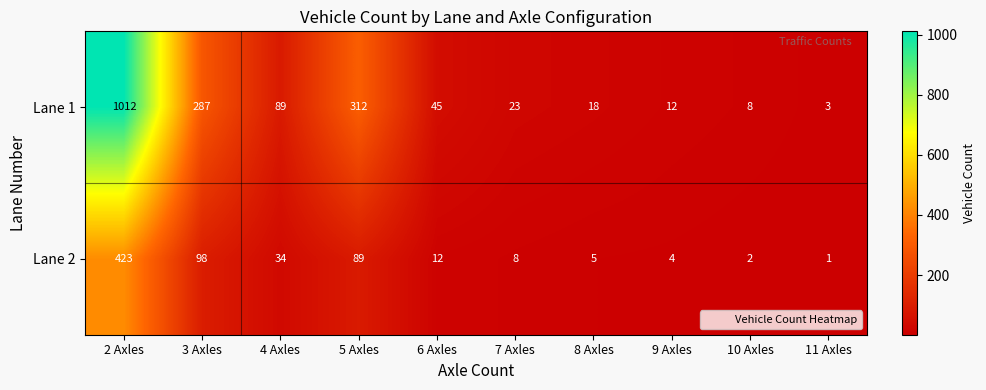

List the series in order of their peak value, lowest first.

Lane 2, Lane 1